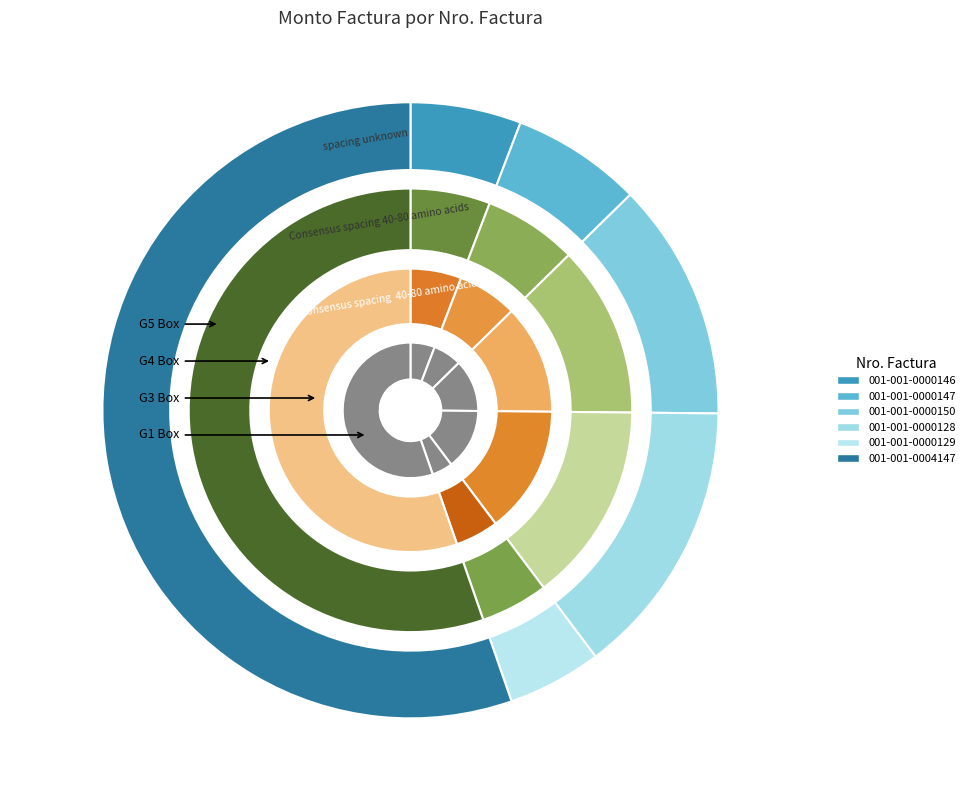

Approximately how many times larger is the value at 001-001-0000146 compared to 001-001-0004147?

0.1